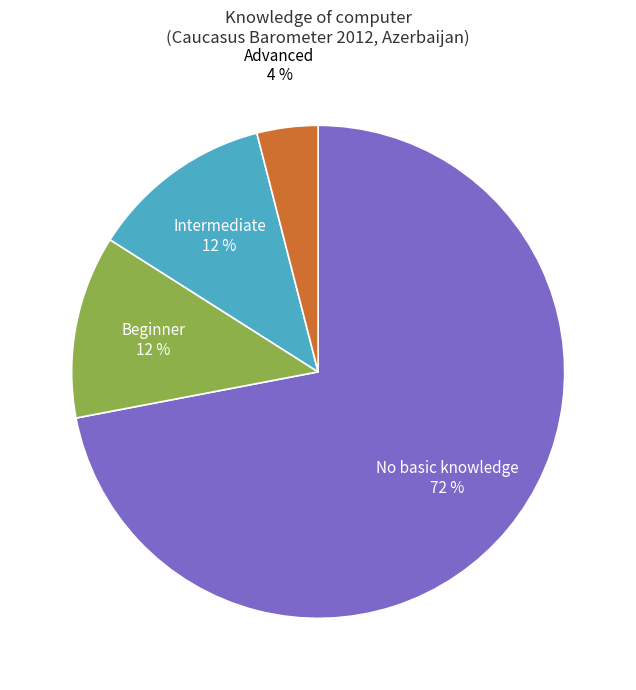

How many slices are in this pie chart?

4